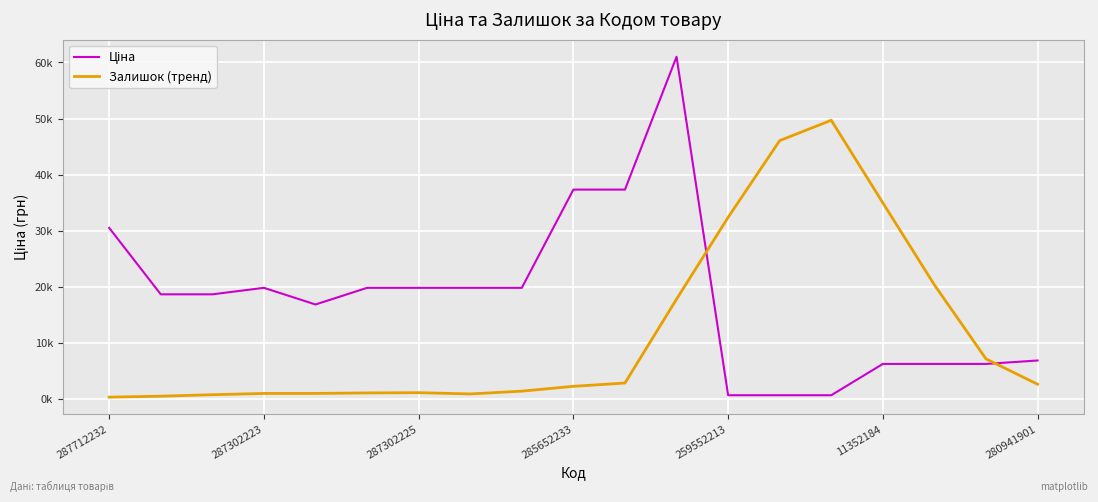

Does the chart have visible grid lines?

Yes